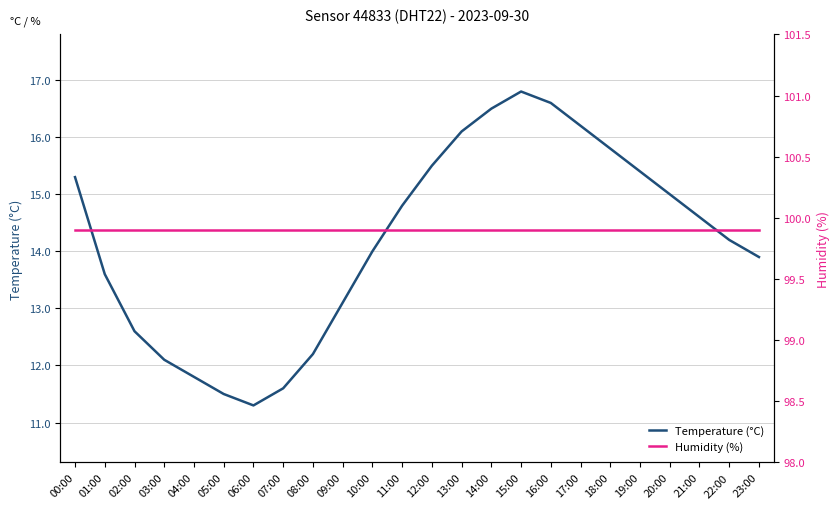

Rank the series at 00:00 from lowest to highest value.

Temperature (°C), Humidity (%)